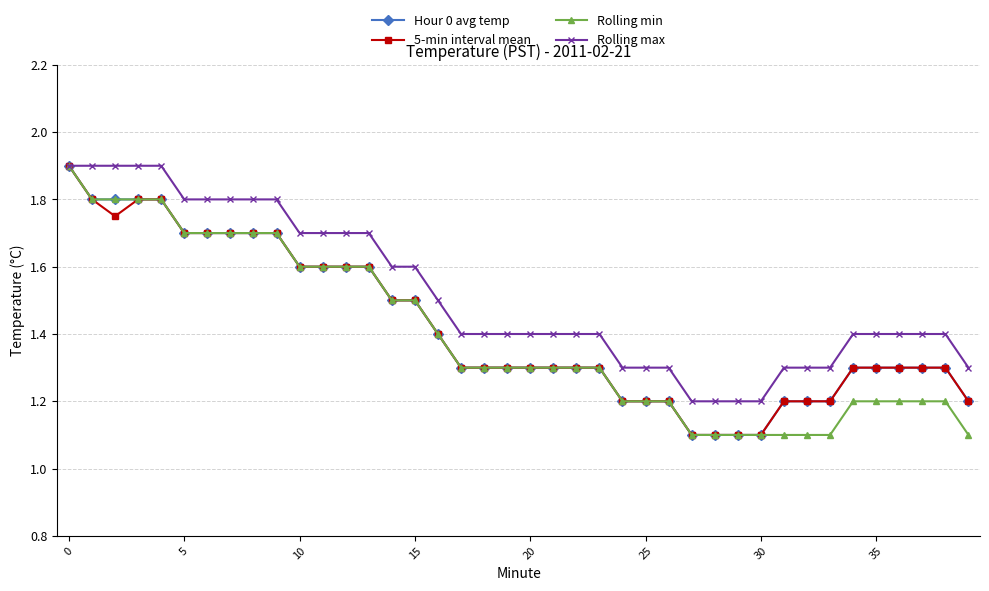

What is the value of the Rolling min point at the 38th from the left?

1.2